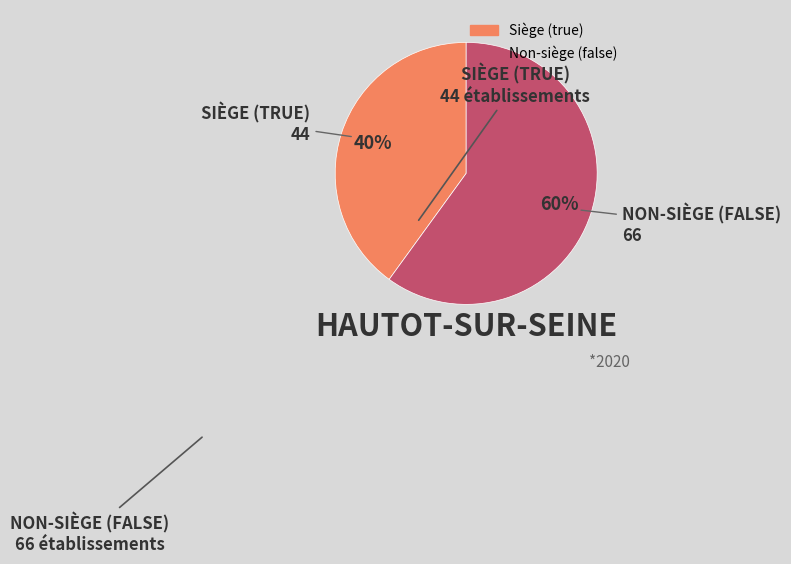

To the nearest percent, what is the average slice percentage?

50%